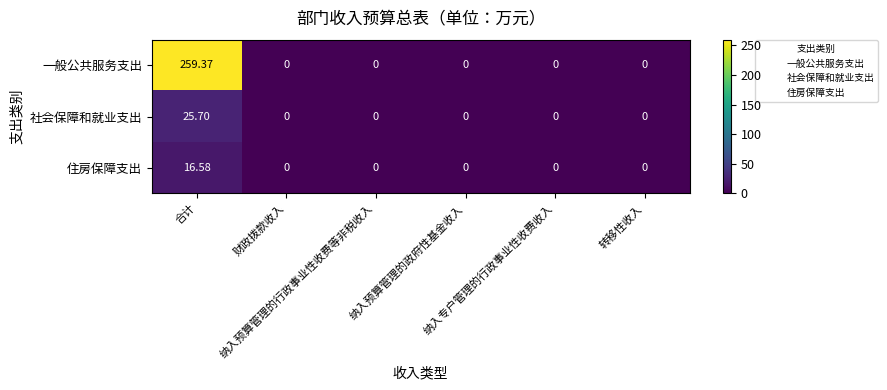

Rank the series by their maximum value, from highest to lowest.

一般公共服务支出, 社会保障和就业支出, 住房保障支出